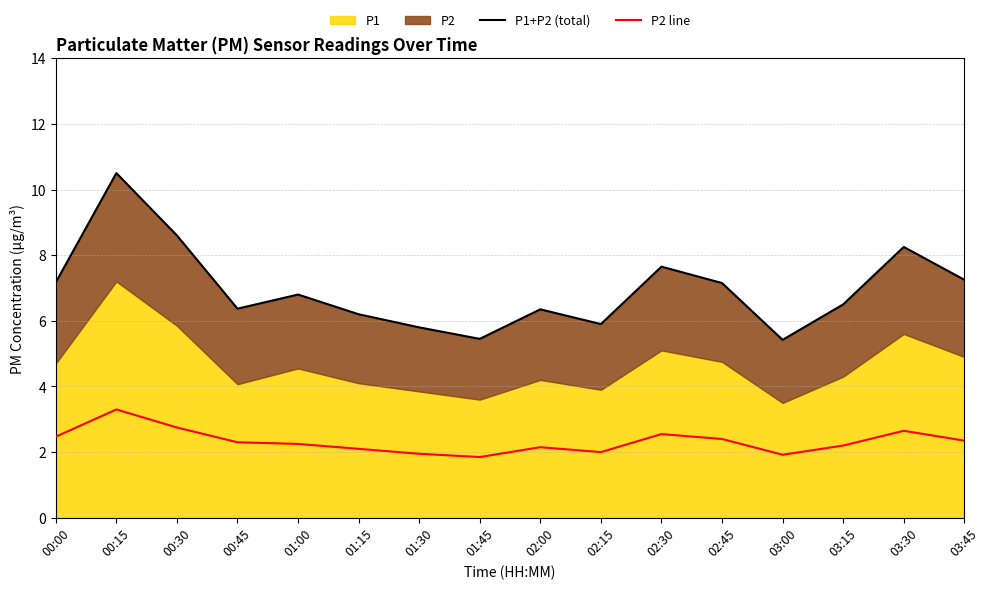

True or false: P2 line has a value of 2.0 at 02:15.

True